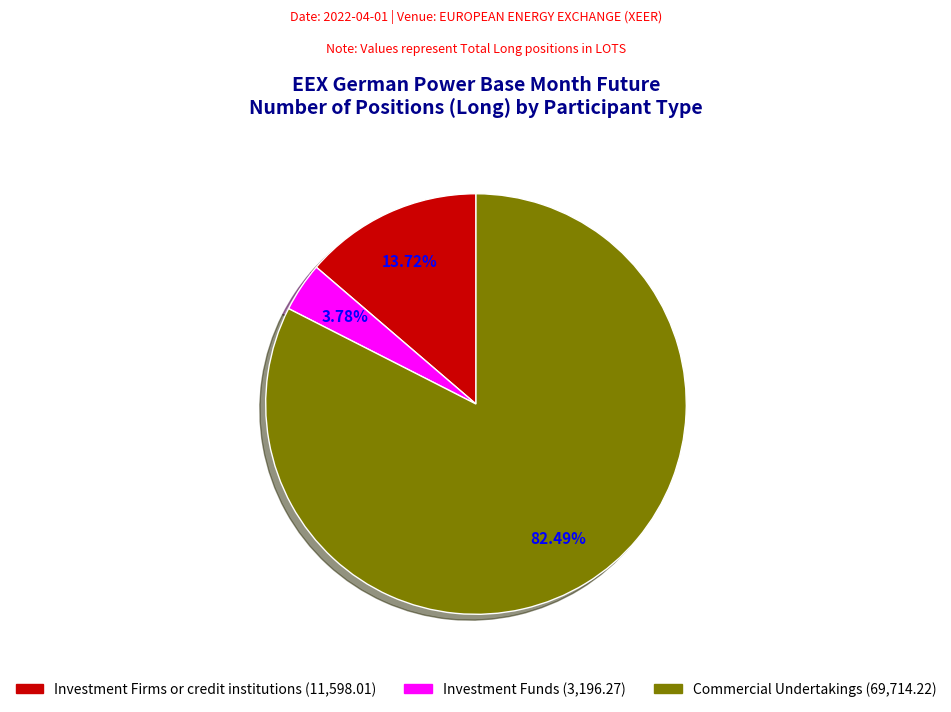

What portion of the pie excludes Investment Firms or credit institutions?

86.3%